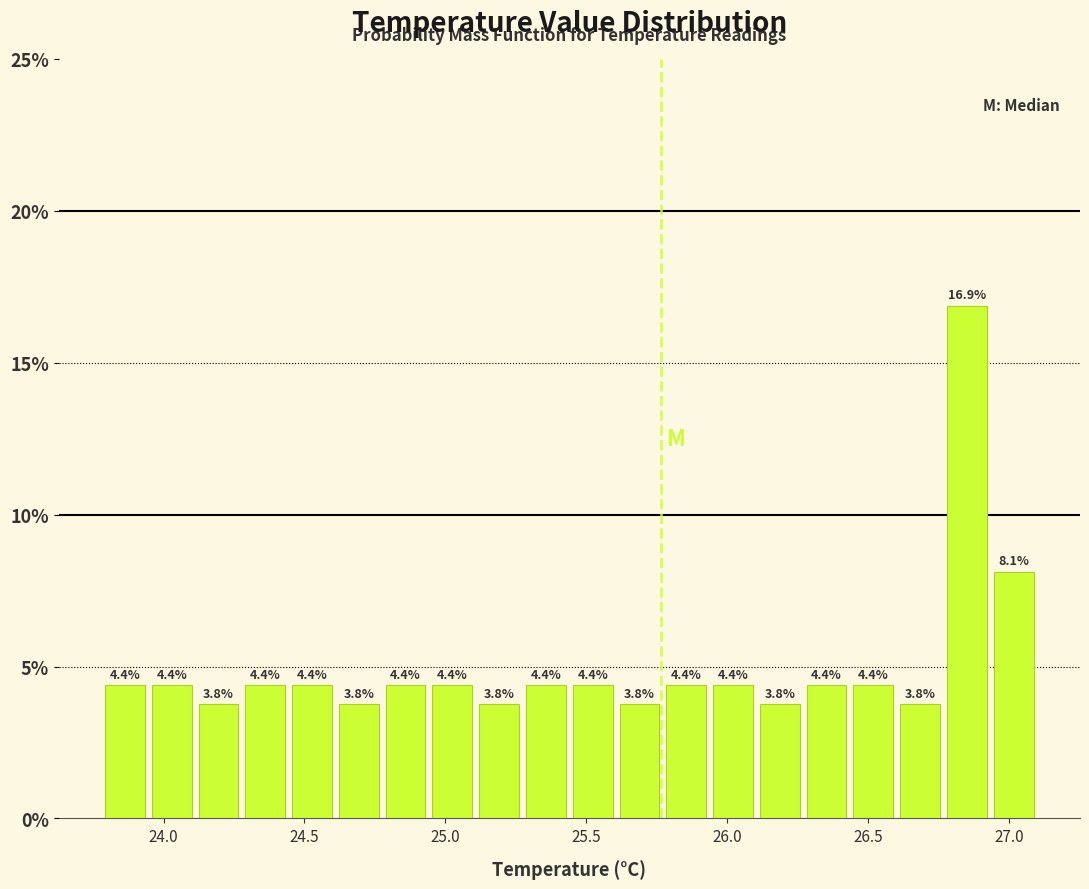

Read against the x-axis, roughly where is the centre of the tallest bar?

26.85